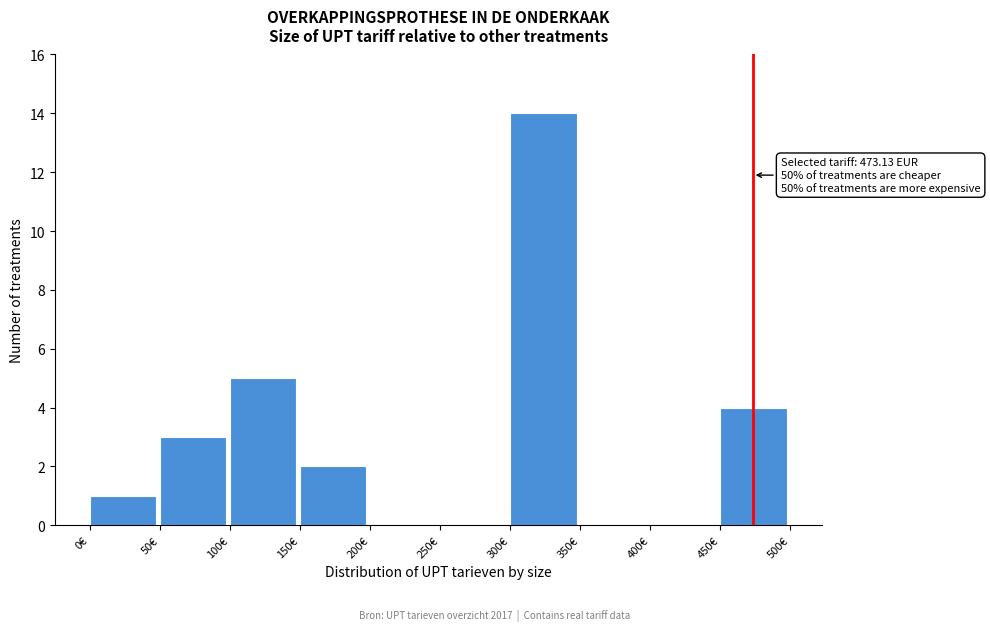

Which range on the x-axis has the tallest bar?

300 to 350